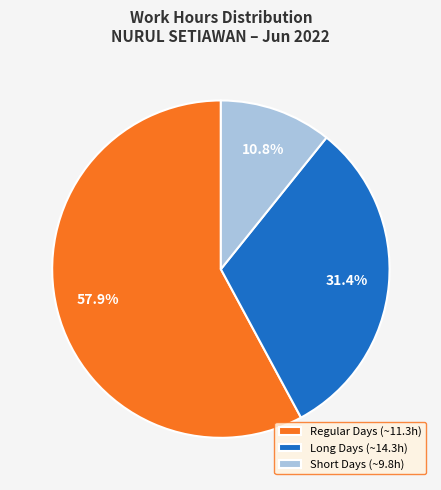

Between Regular Days (~11.3h) and Long Days (~14.3h), which is larger?

Regular Days (~11.3h)